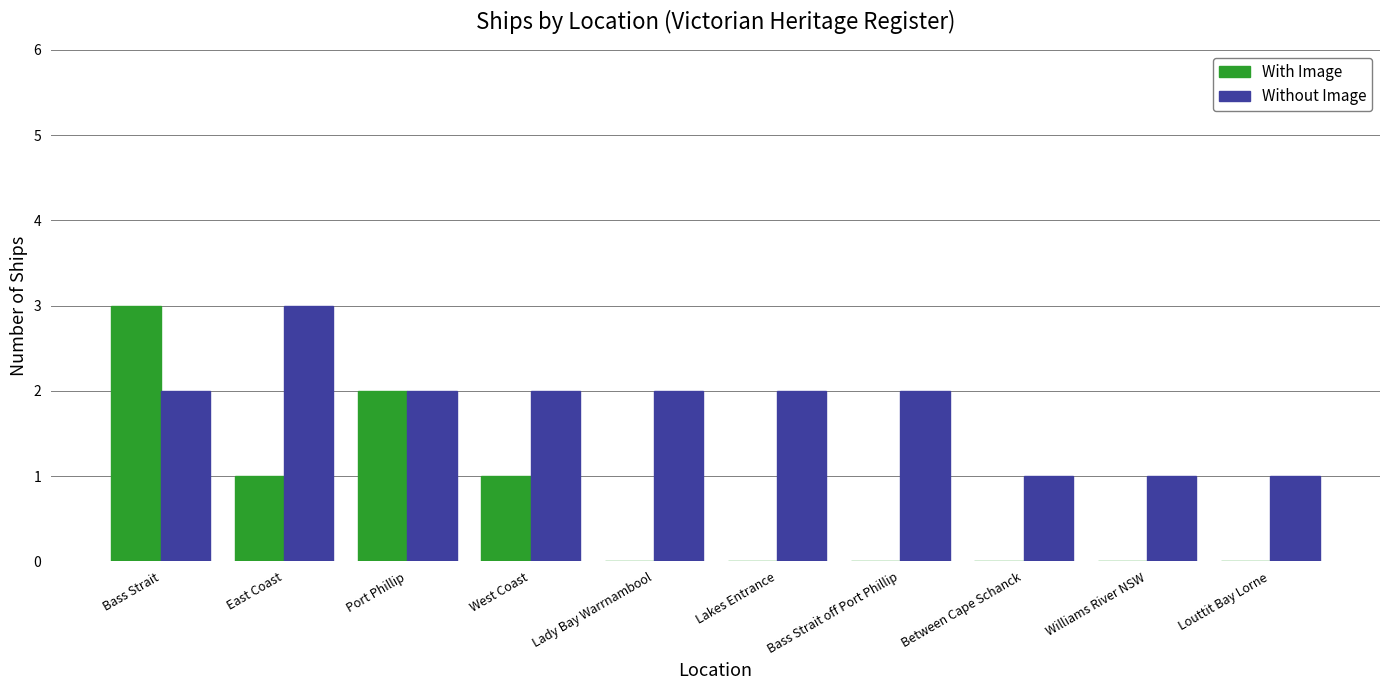

Which series has the largest total across all categories?

Without Image